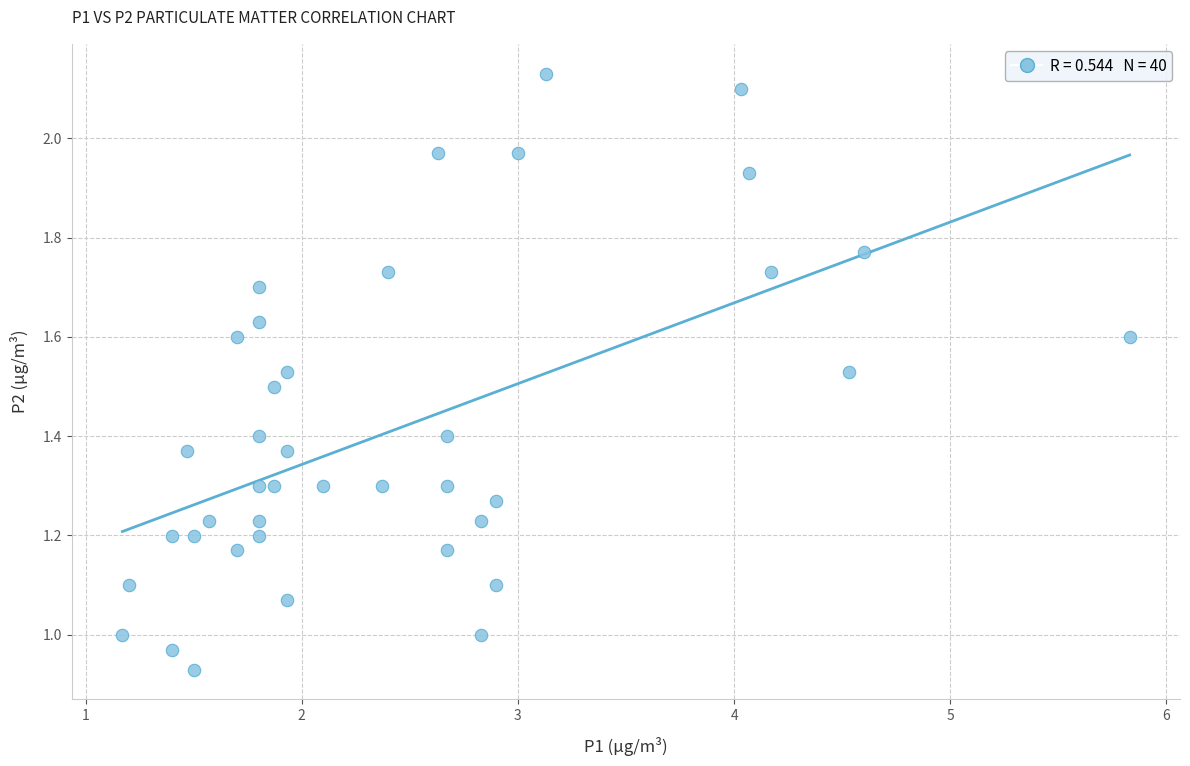

What is the range of X values (max minus min)?

4.7